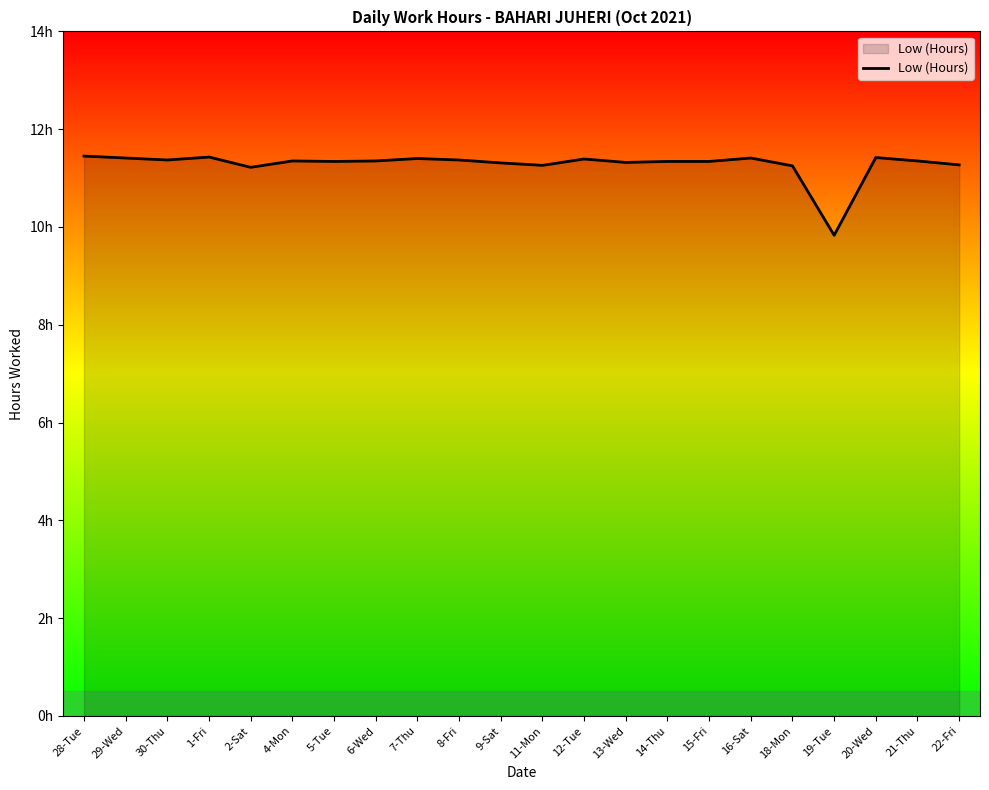

Is this an area chart (filled region under the line)?

Yes